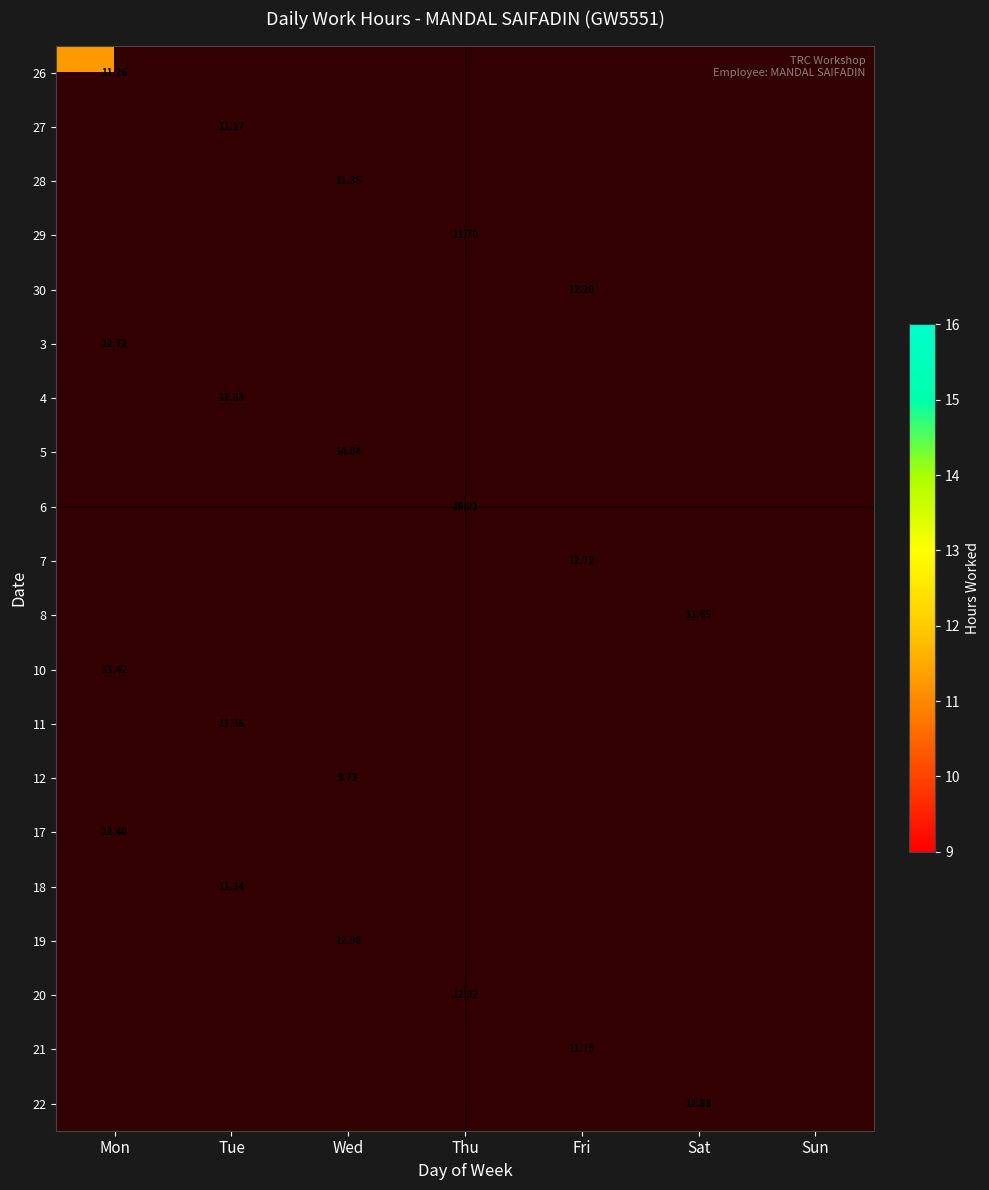

How many data points does each series have?

7